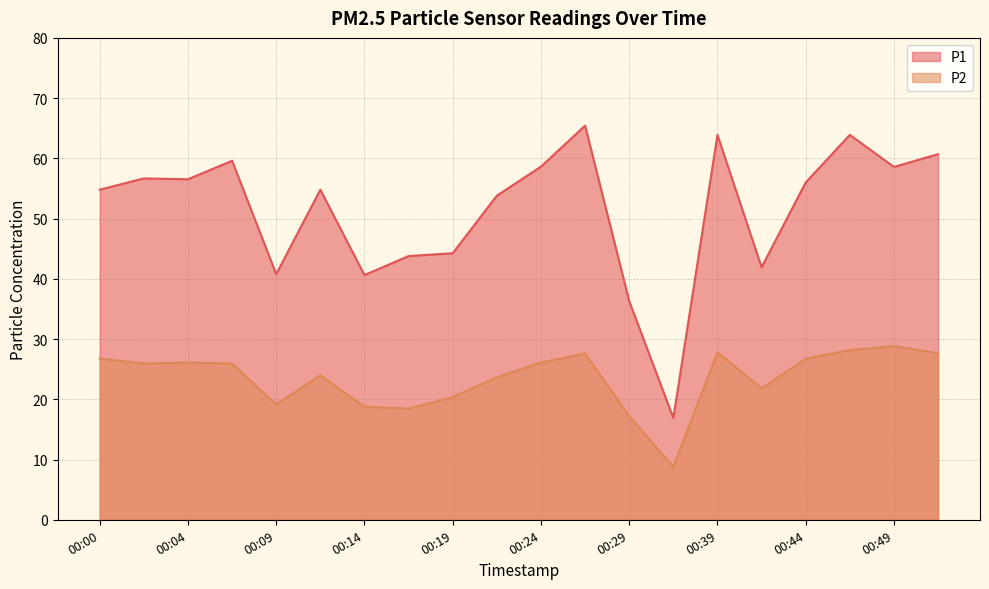

What is the average value of the P1 series?

51.4